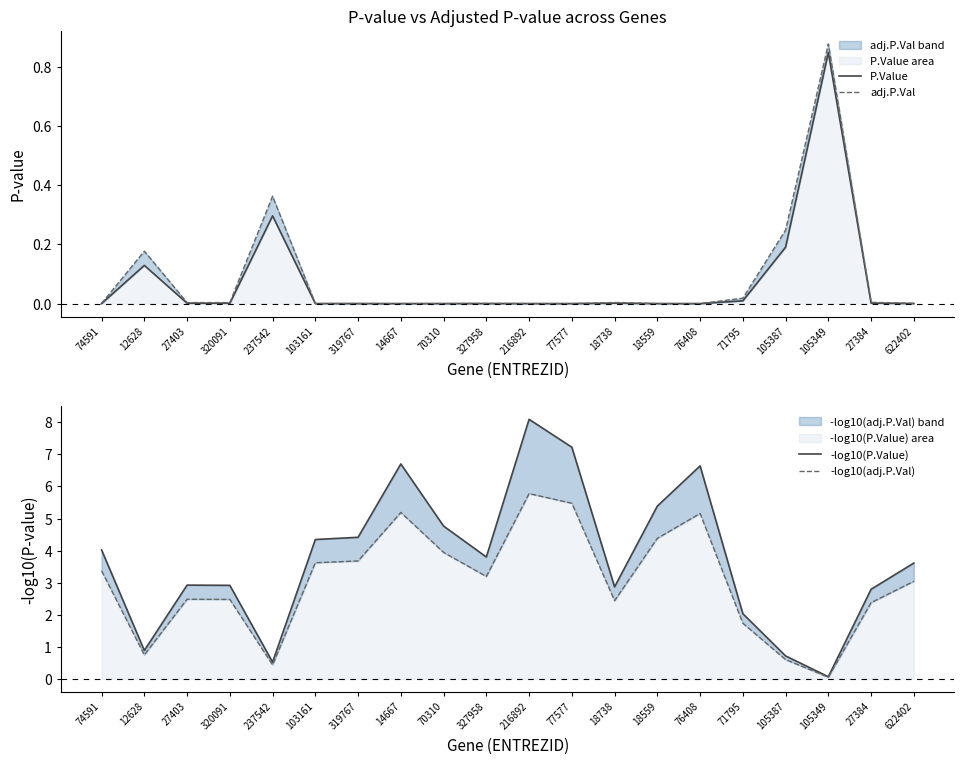

Between 105349 and 622402, which is larger?

105349